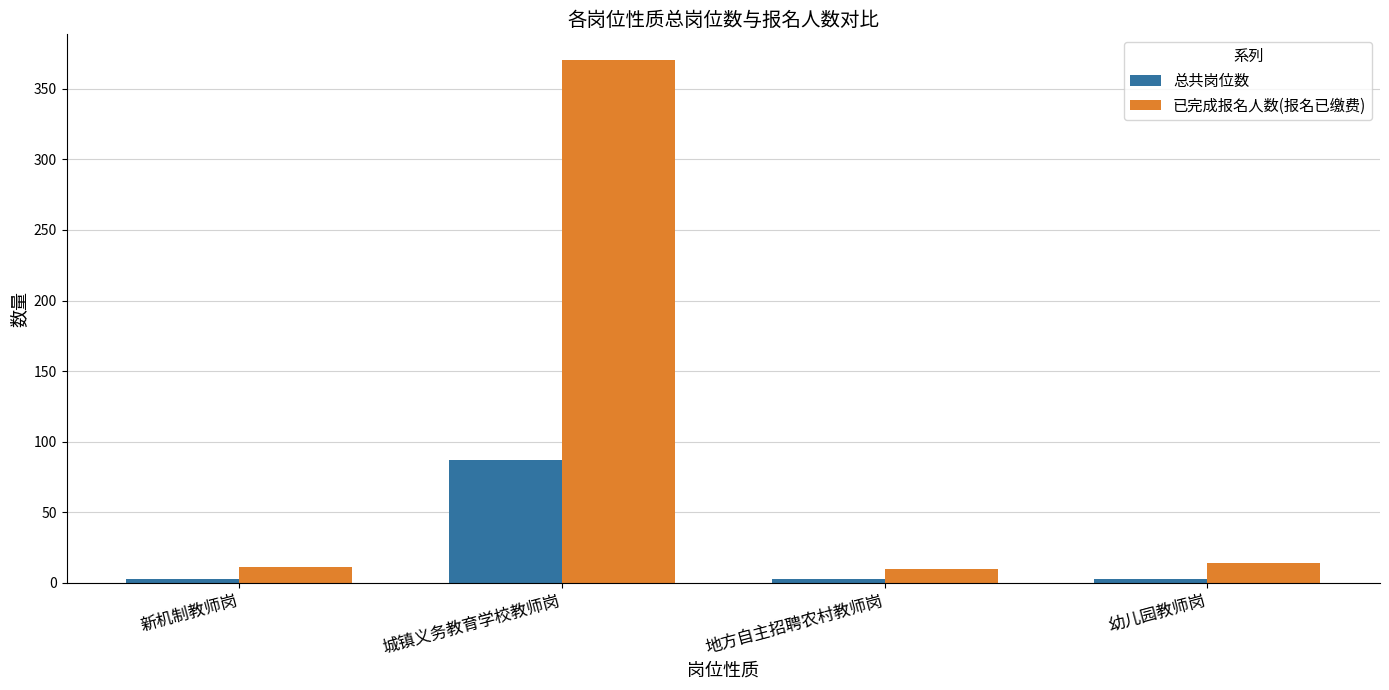

At which category is the sum across all series the highest?

城镇义务教育学校教师岗